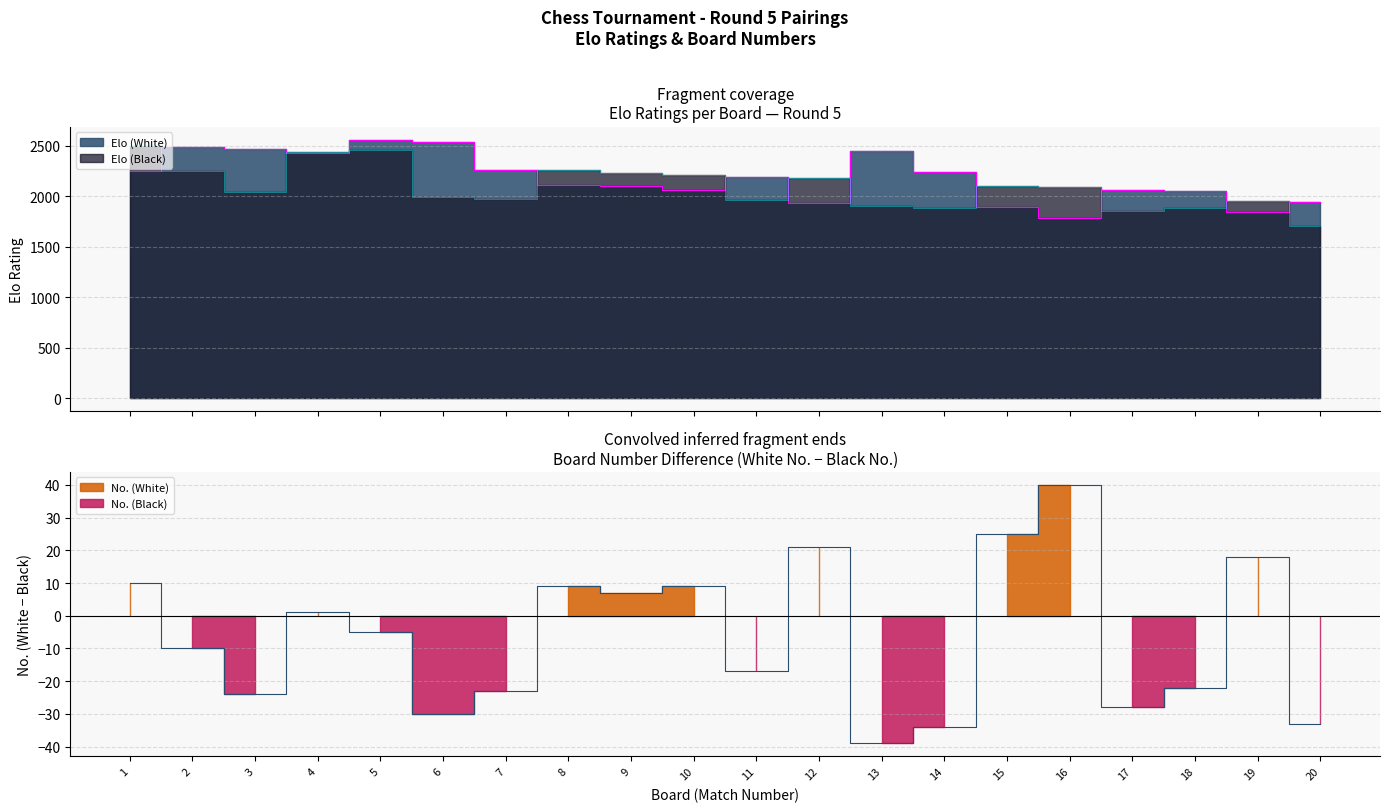

How many values in the Elo (Black) series are below 2095?

10